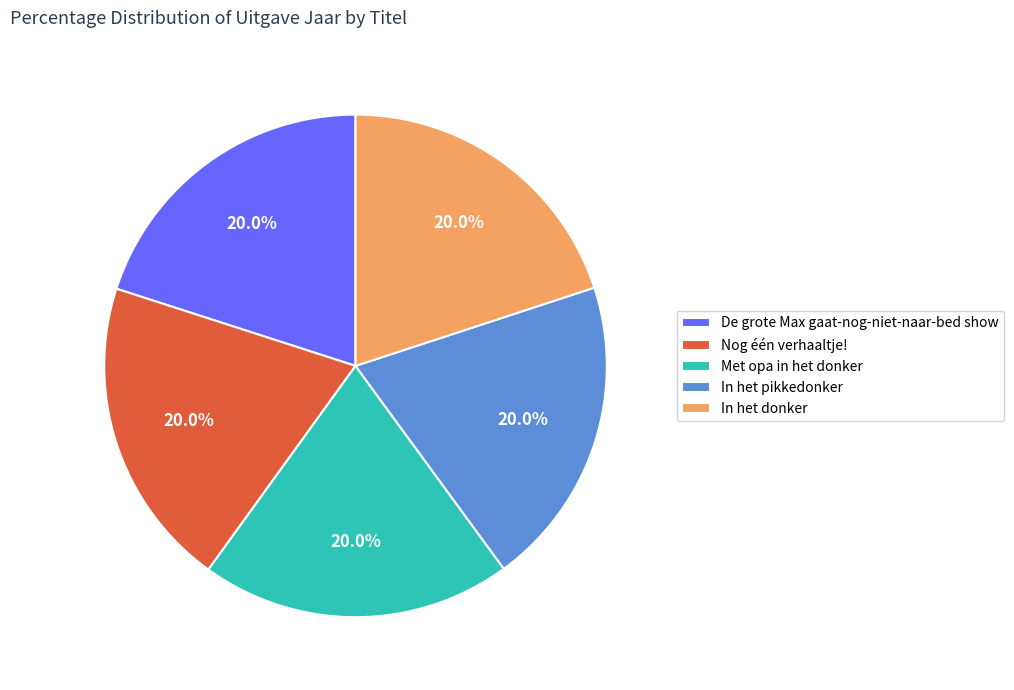

Do Met opa in het donker and In het donker together represent more than half of the pie?

No